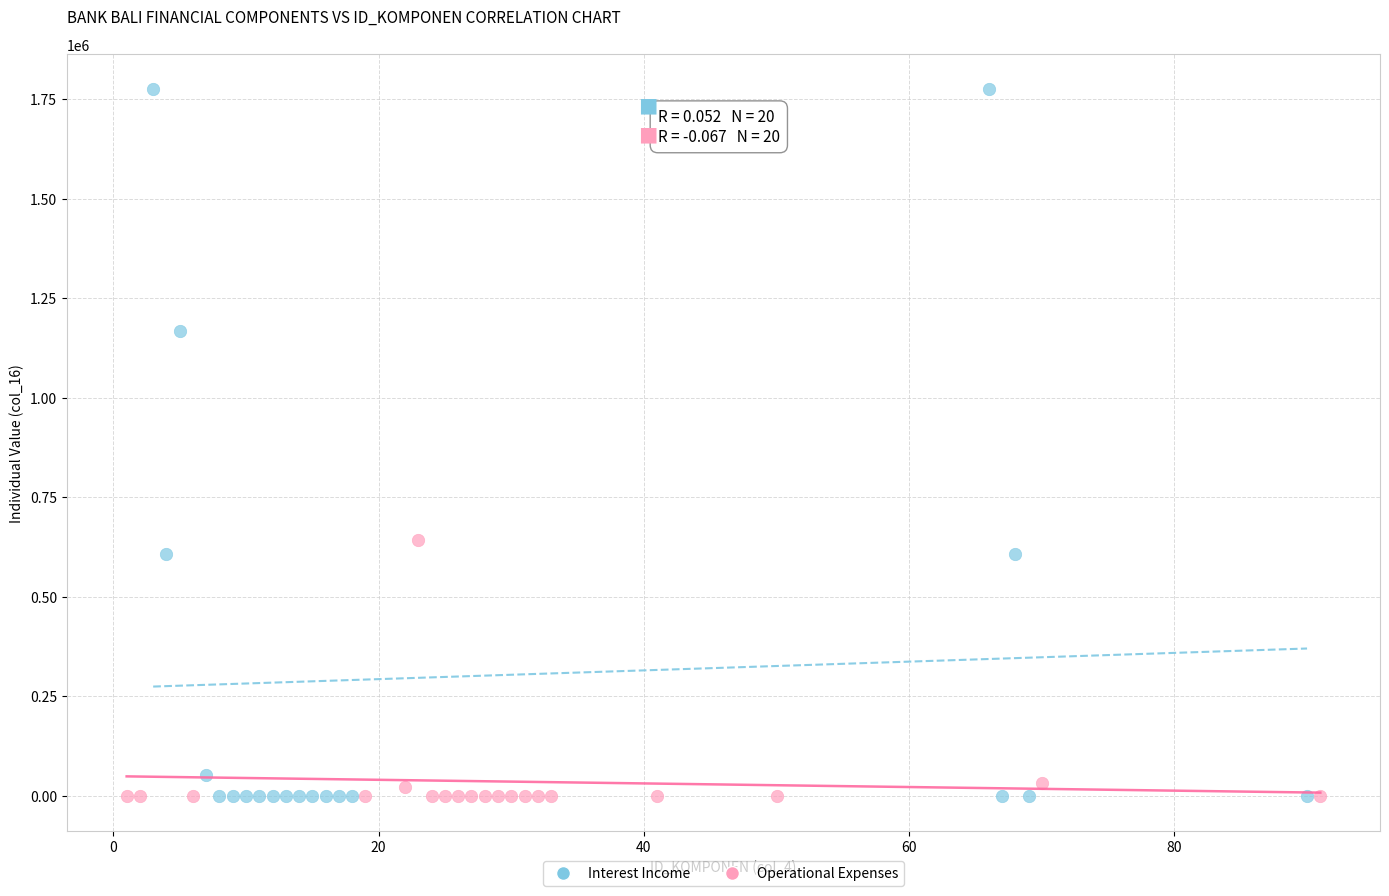

Which series has the widest spread of Y values?

Interest Income